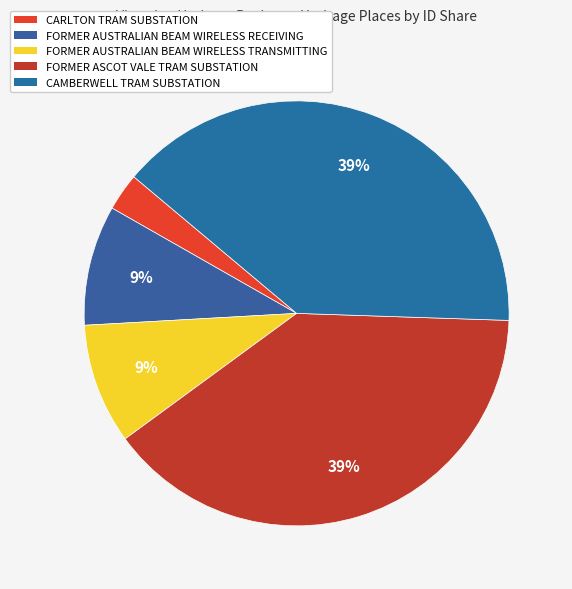

What percentage is NOT represented by FORMER AUSTRALIAN BEAM WIRELESS TRANSMITTING?

90.8%